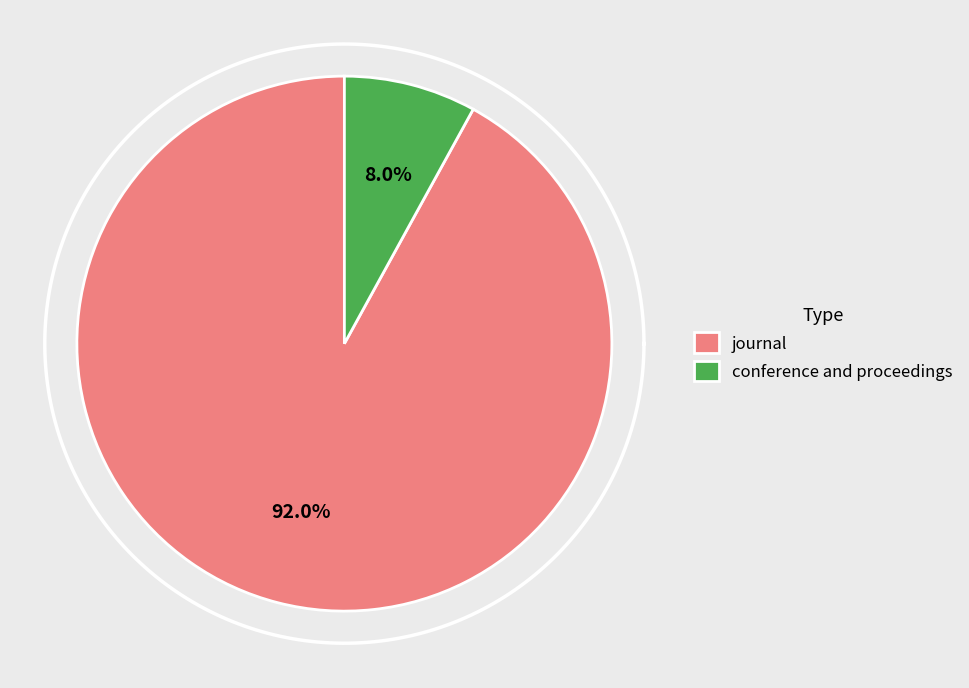

True or false: conference and proceedings accounts for 8% of the total.

True